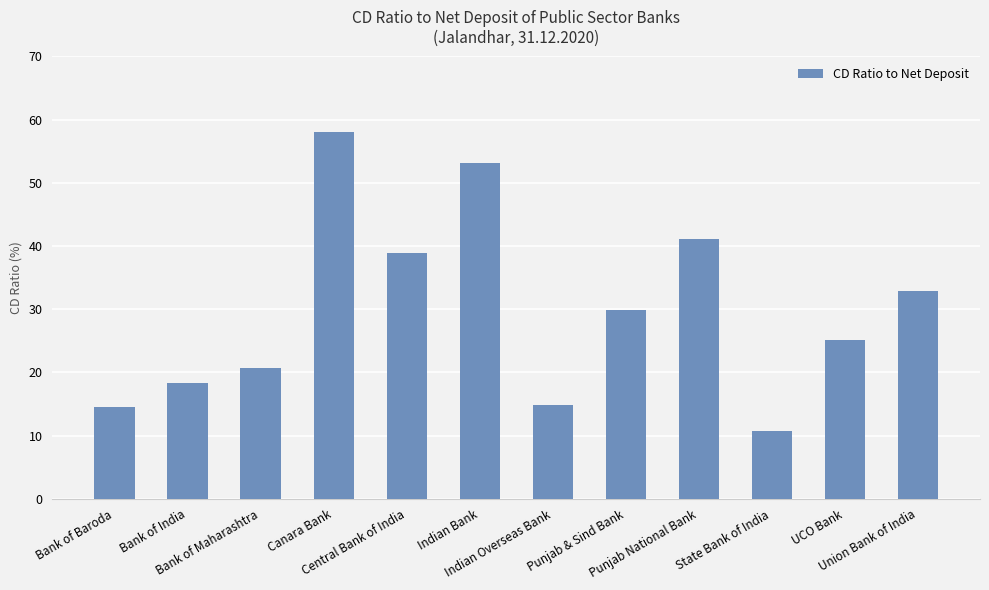

Is it true that the value at Indian Bank is 72.5?

False